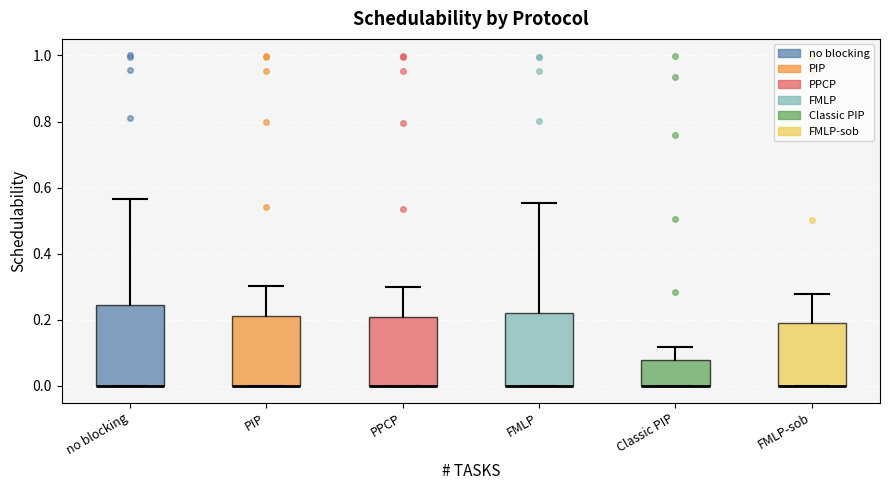

Reading left to right, read every box against the y-axis: the position of its median line, the range the box covers, and the ends of its whiskers. The values are not printed on the chart, so give them approximately, as read against the axis.

no blocking: median 0.00 (drawn on the box's lower edge), box 0.00 to 0.24, whiskers 0.00 to 0.56
PIP: median 0.00 (drawn on the box's lower edge), box 0.00 to 0.22, whiskers 0.00 to 0.30
PPCP: median 0.00 (drawn on the box's lower edge), box 0.00 to 0.20, whiskers 0.00 to 0.30
FMLP: median 0.00 (drawn on the box's lower edge), box 0.00 to 0.22, whiskers 0.00 to 0.56
Classic PIP: median 0.00 (drawn on the box's lower edge), box 0.00 to 0.08, whiskers 0.00 to 0.12
FMLP-sob: median 0.00 (drawn on the box's lower edge), box 0.00 to 0.20, whiskers 0.00 to 0.28